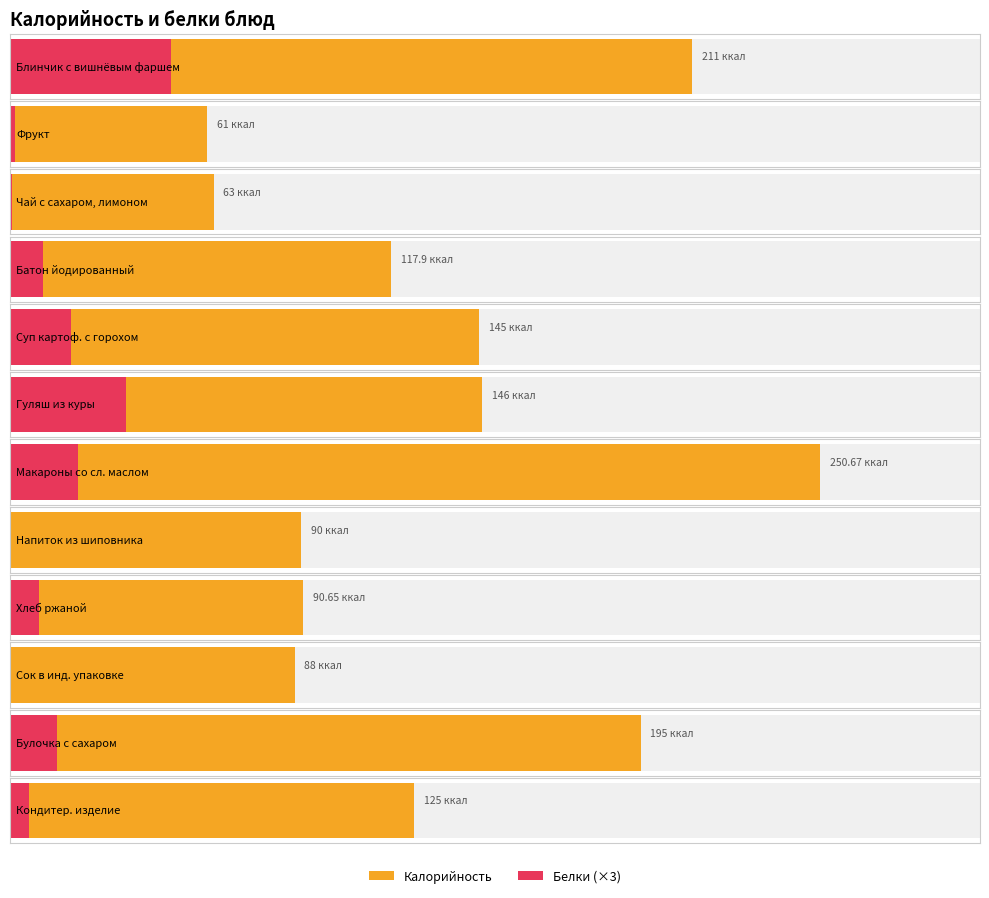

What is the difference between the maximum and minimum values in the Калорийность series?

189.7